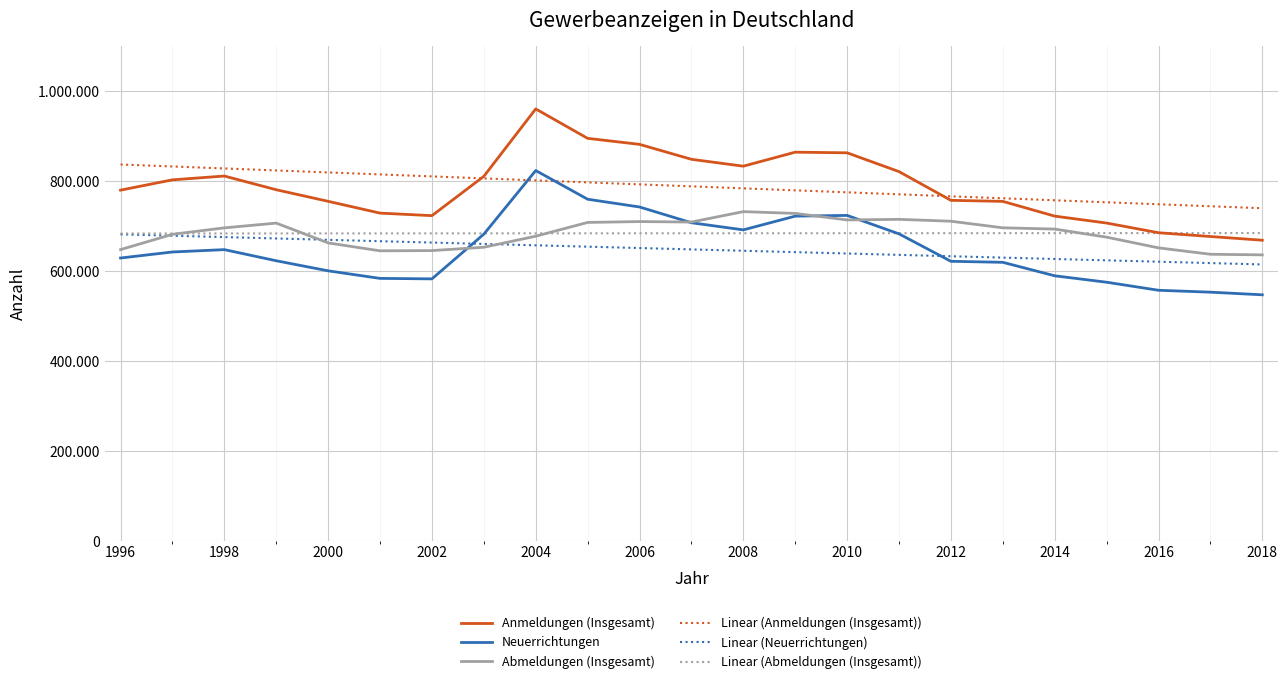

What are all the series names shown in the legend?

Anmeldungen (Insgesamt), Neuerrichtungen, Abmeldungen (Insgesamt), Linear (Anmeldungen (Insgesamt)), Linear (Neuerrichtungen), Linear (Abmeldungen (Insgesamt))